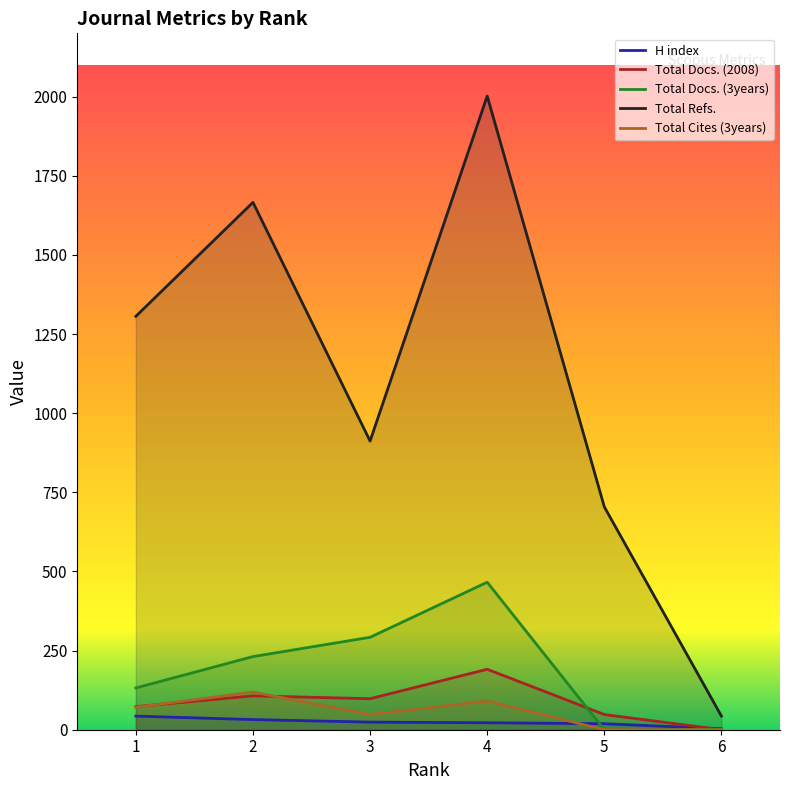

Where is the first local minimum for Total Cites (3years)?

3